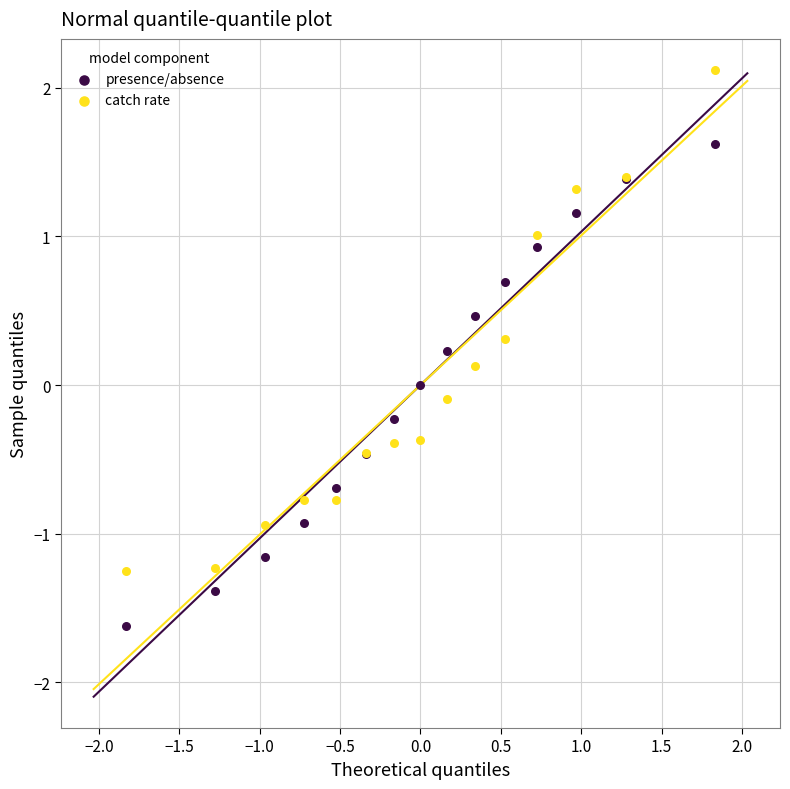

Which series reaches the minimum Y coordinate?

presence/absence